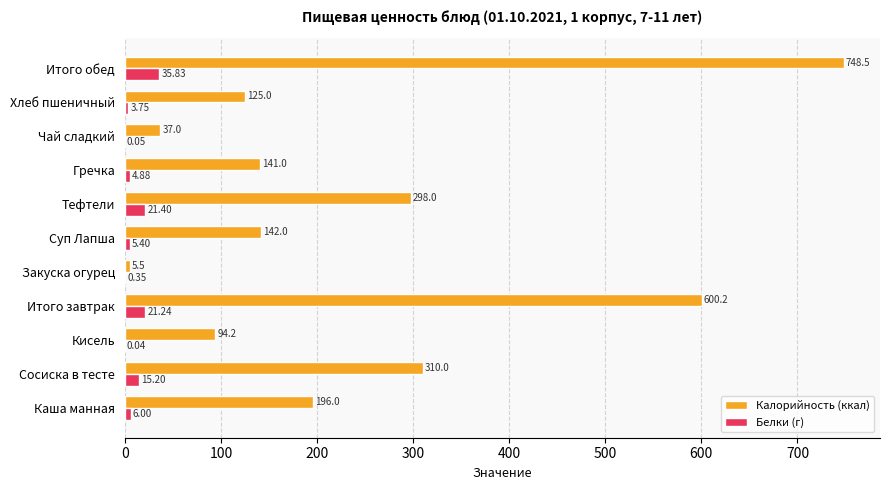

Which category has the highest value across all series?

Итого обед